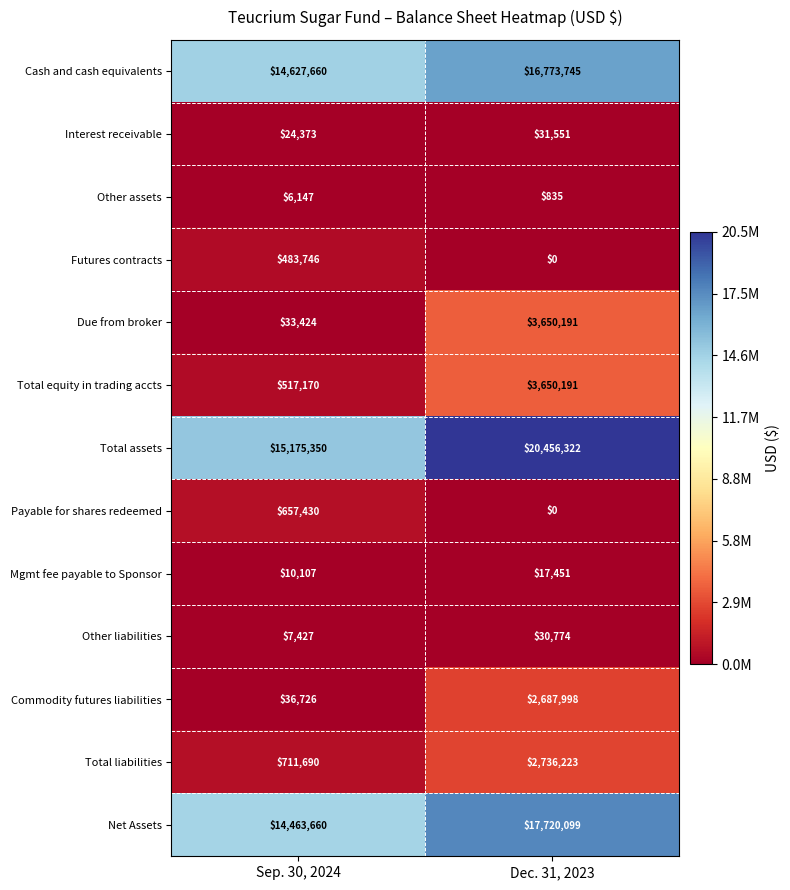

What is the sum of all Interest receivable values?

55924